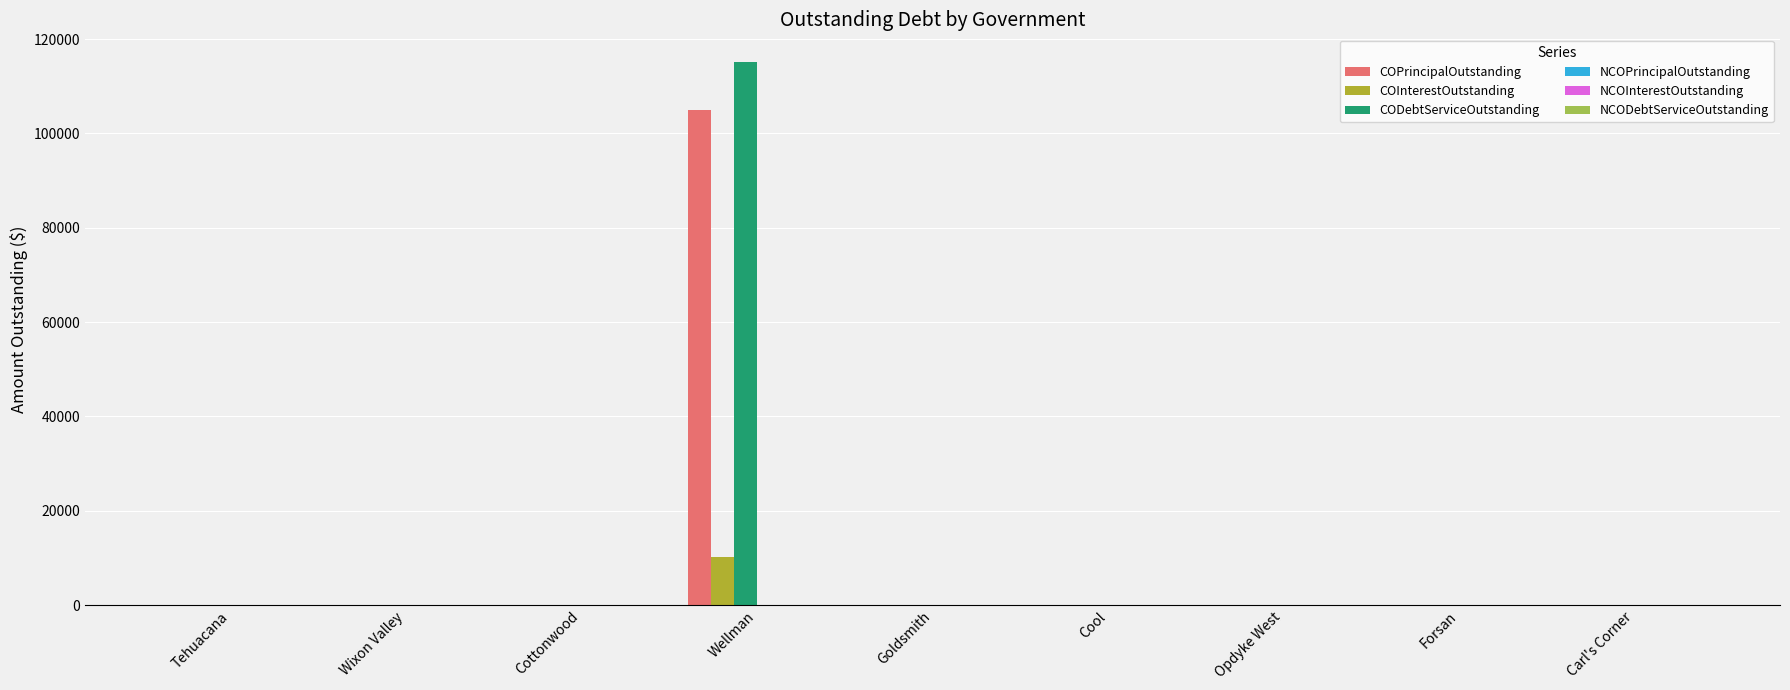

At how many categories does at least one series exceed 72187?

1